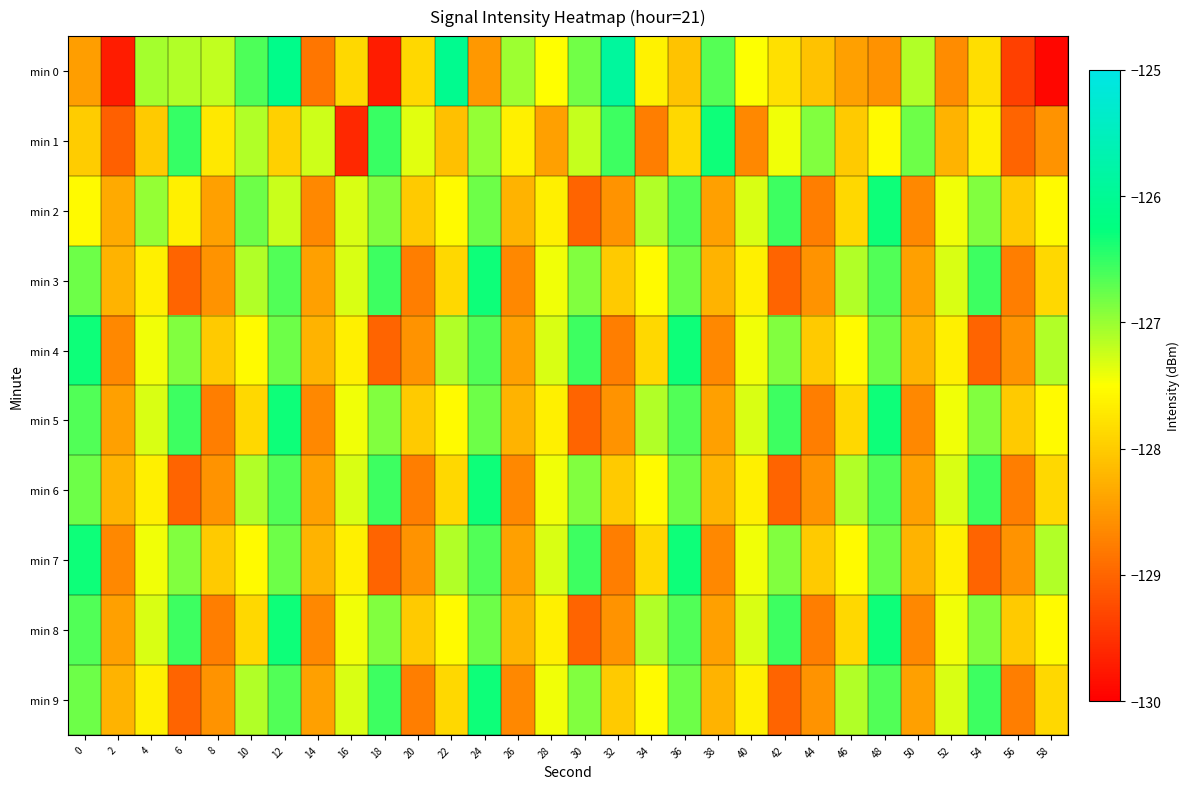

At which category is the sum across all series the highest?

12